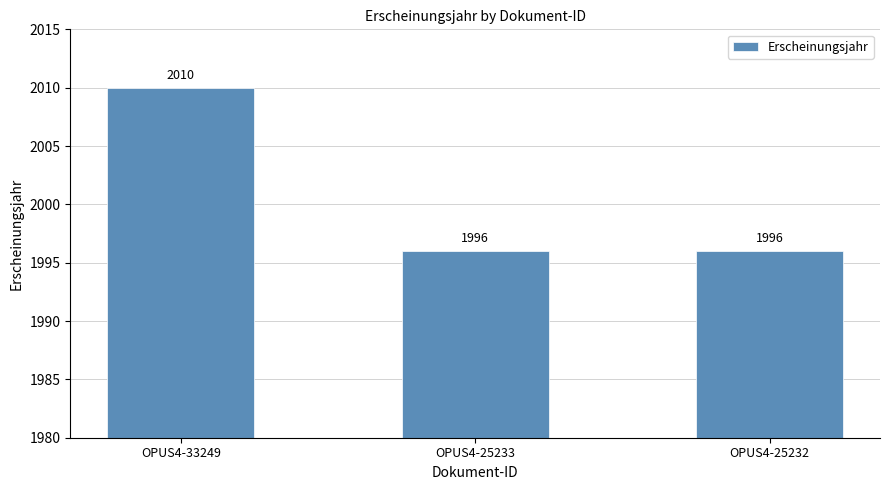

What is the sum of the values at OPUS4-25232 and OPUS4-25233?

3992